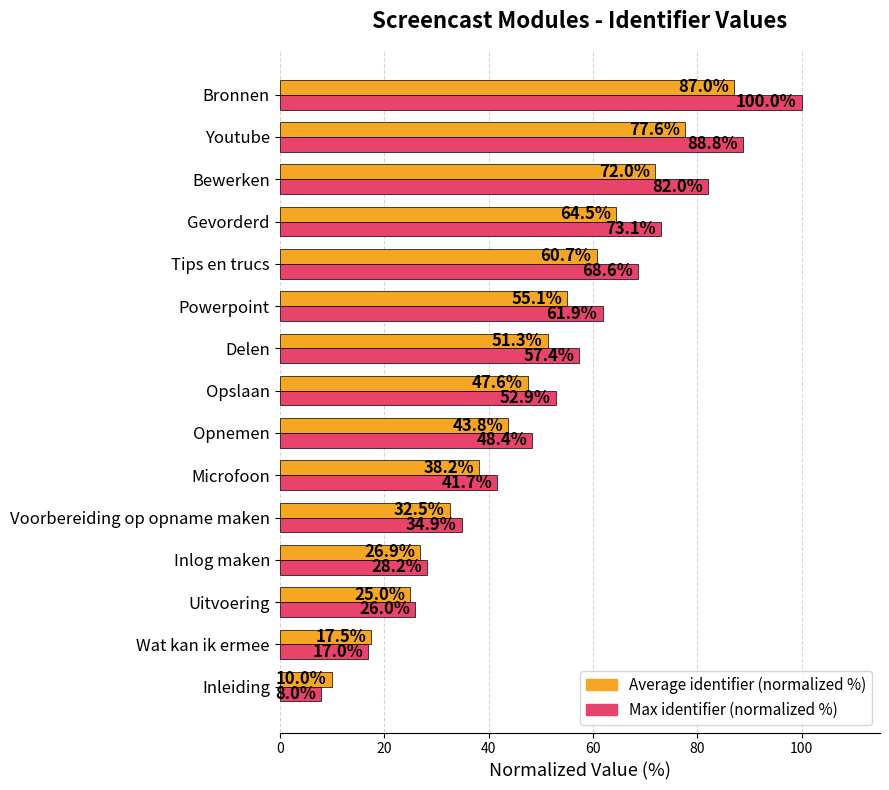

What is the difference between the second highest and minimum values in the Average identifier (normalized %) series?

67.6